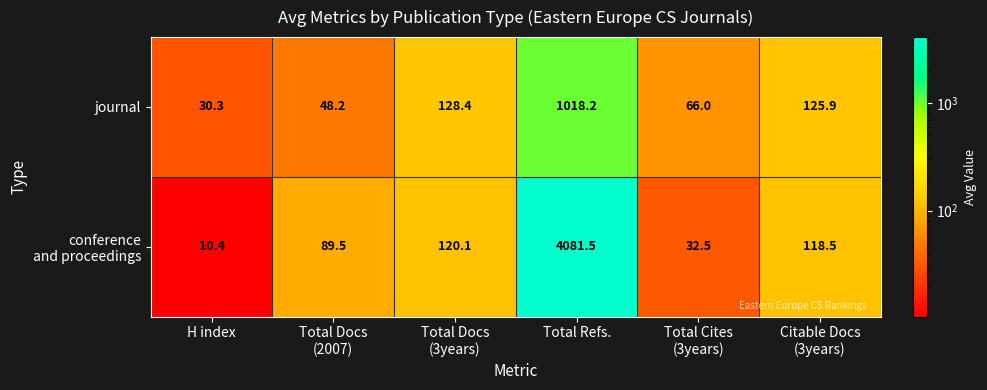

At how many categories does at least one series exceed 3087?

1